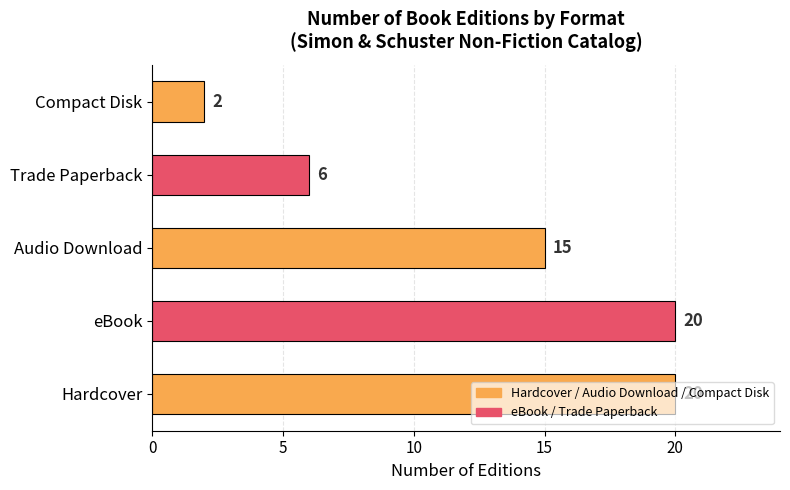

Approximately how many times larger is the value at Hardcover compared to Trade Paperback?

3.3